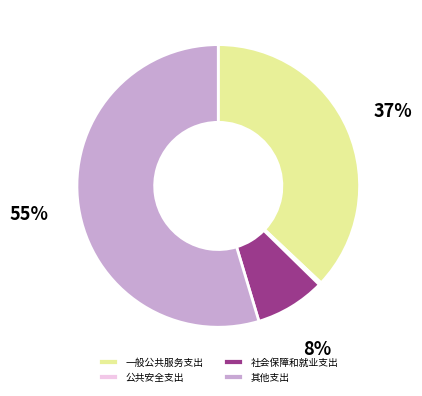

Does any single category account for the majority?

Yes